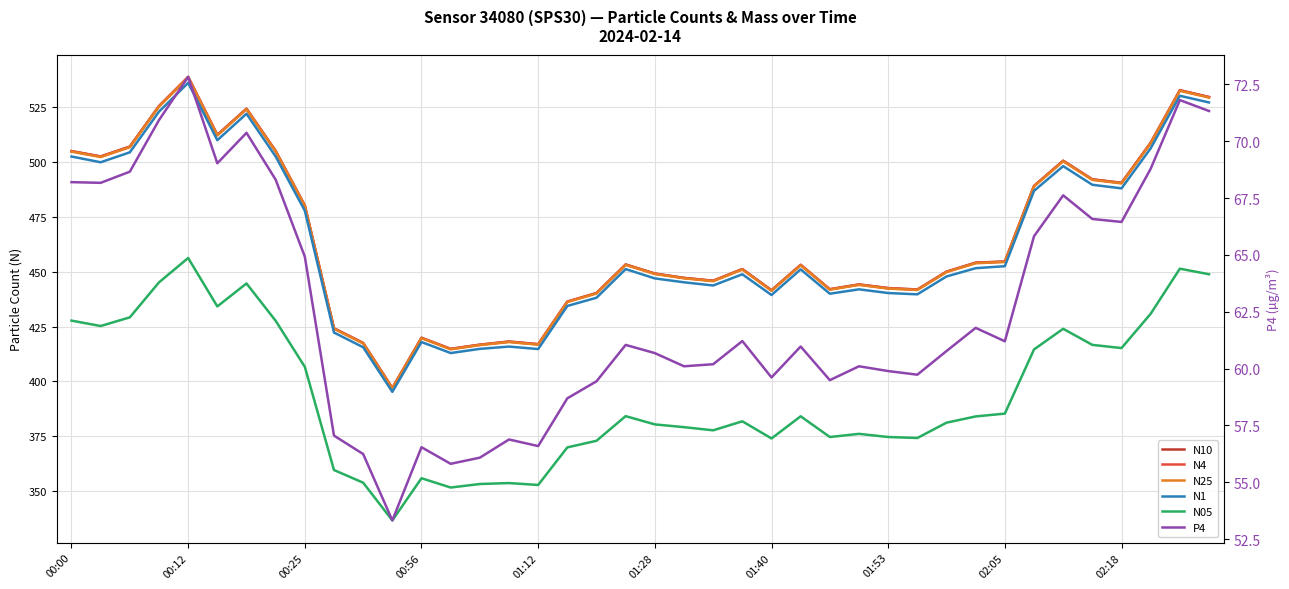

Which series changed the most between 00:25 and 36?

N10